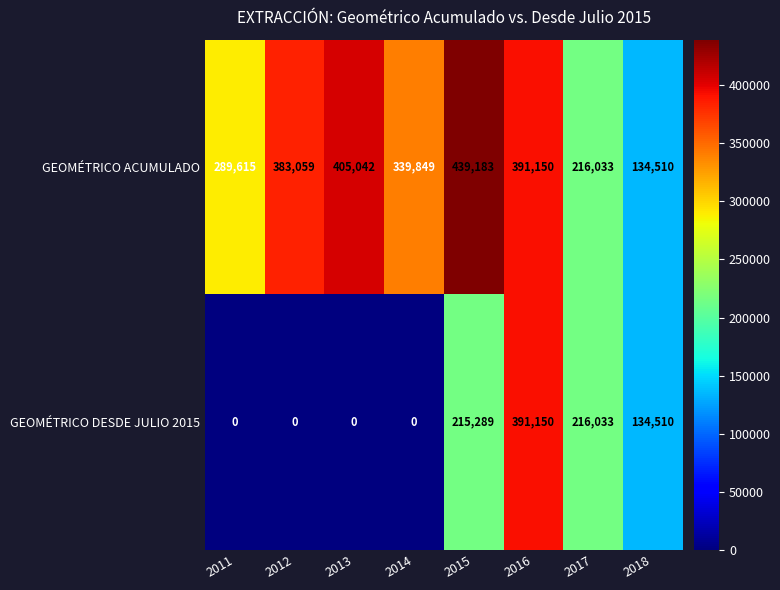

Which series has the largest total across all categories?

GEOMÉTRICO ACUMULADO